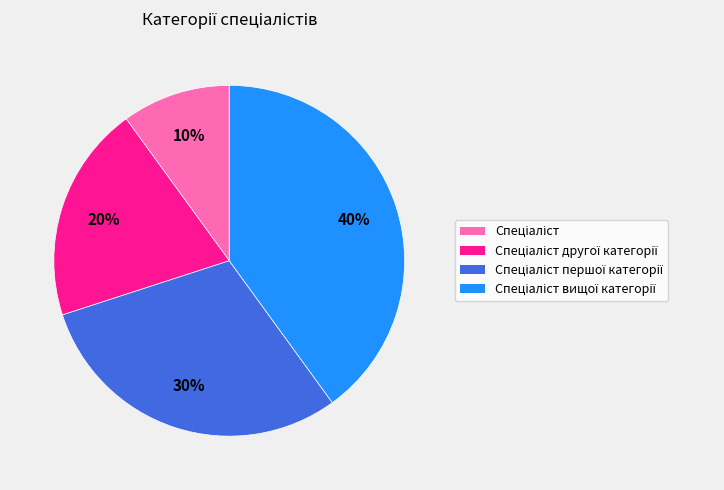

Does any single category account for the majority?

No